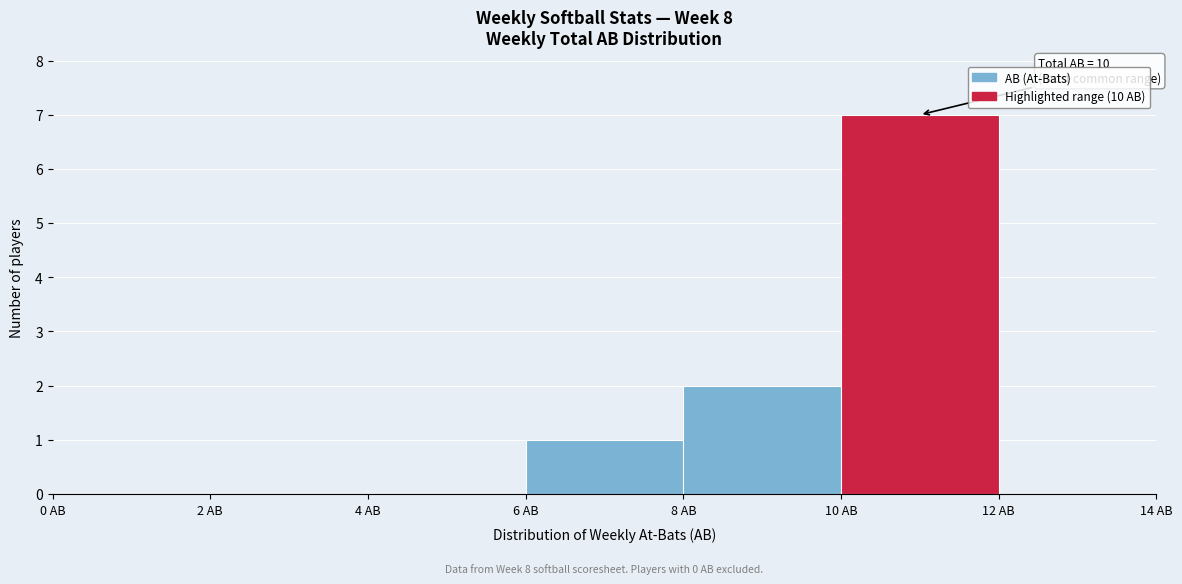

Which range on the x-axis has the tallest bar?

10 to 12